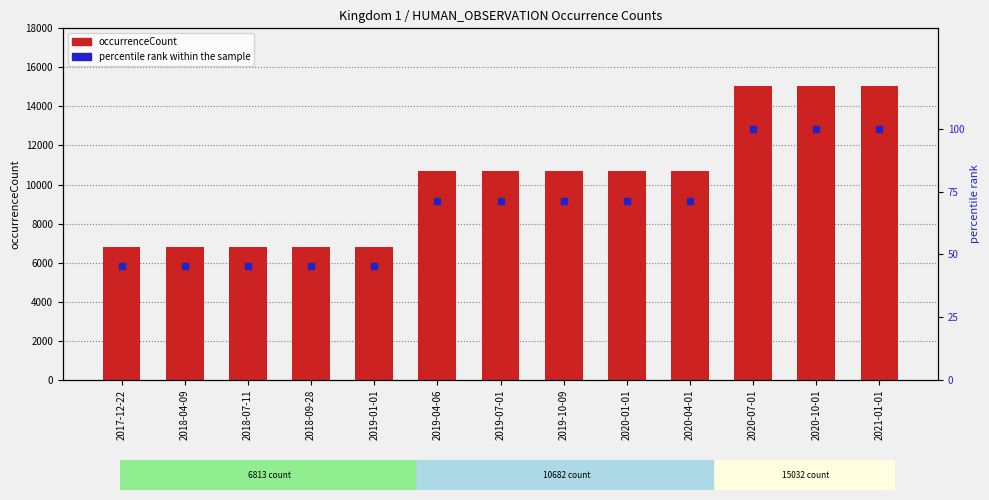

What are all the series names shown in the legend?

occurrenceCount, percentile rank within the sample